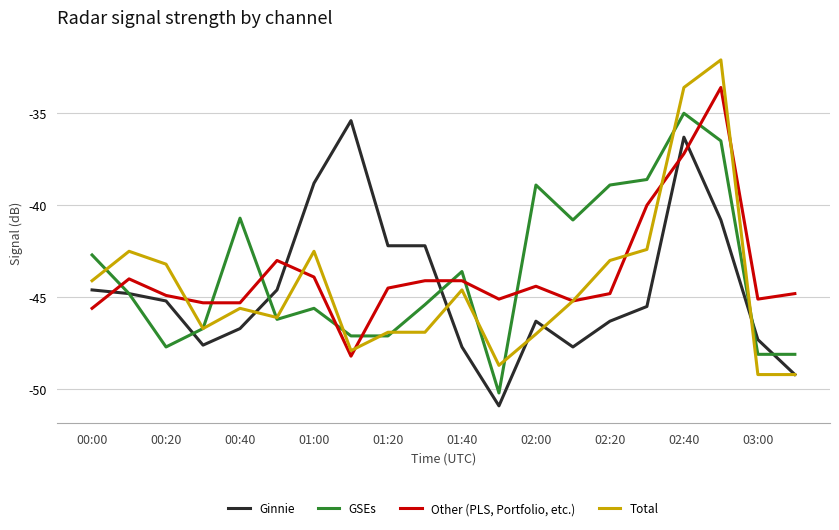

What is the difference between the maximum and minimum values in the GSEs series?

15.2